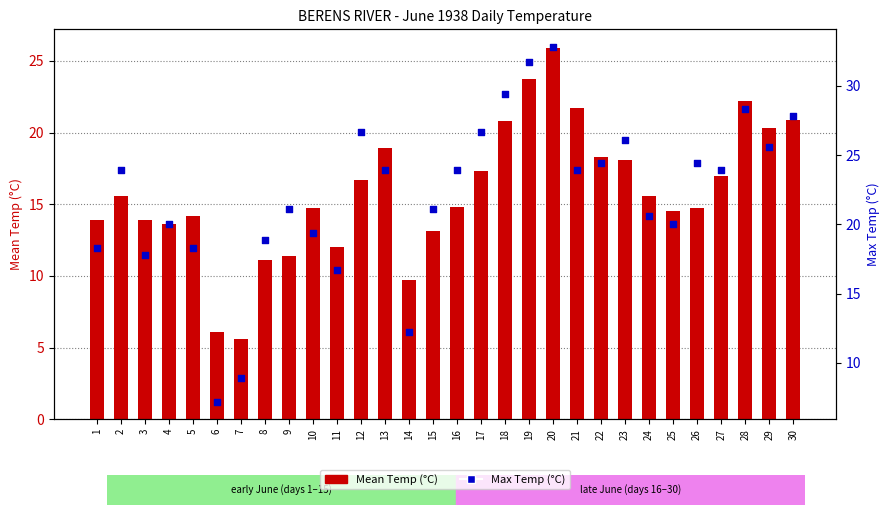

Which series reaches the maximum Y coordinate?

Max Temp (C)